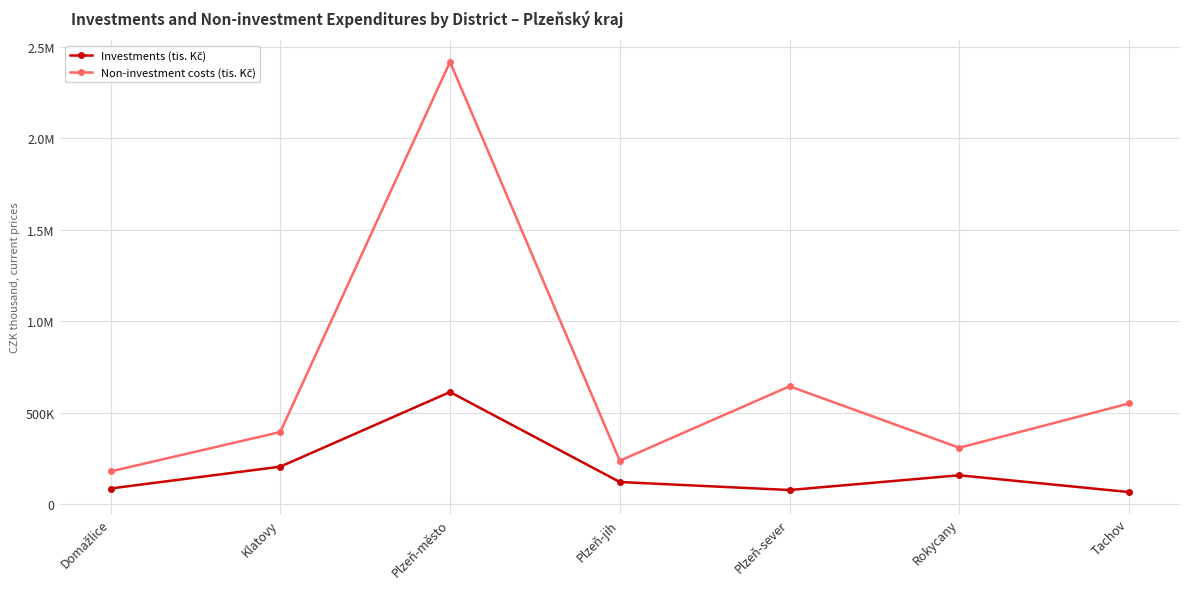

What is the label of the 2nd point from the right?

Rokycany